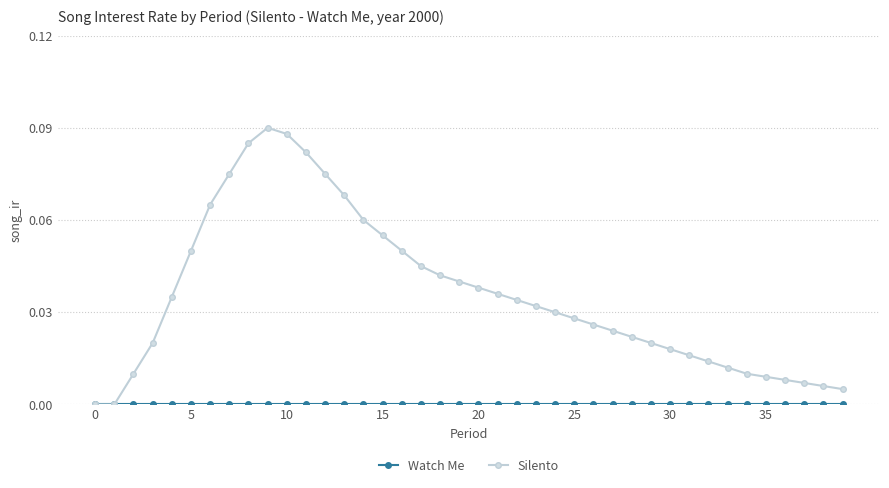

Which series has the widest spread of values?

Silento